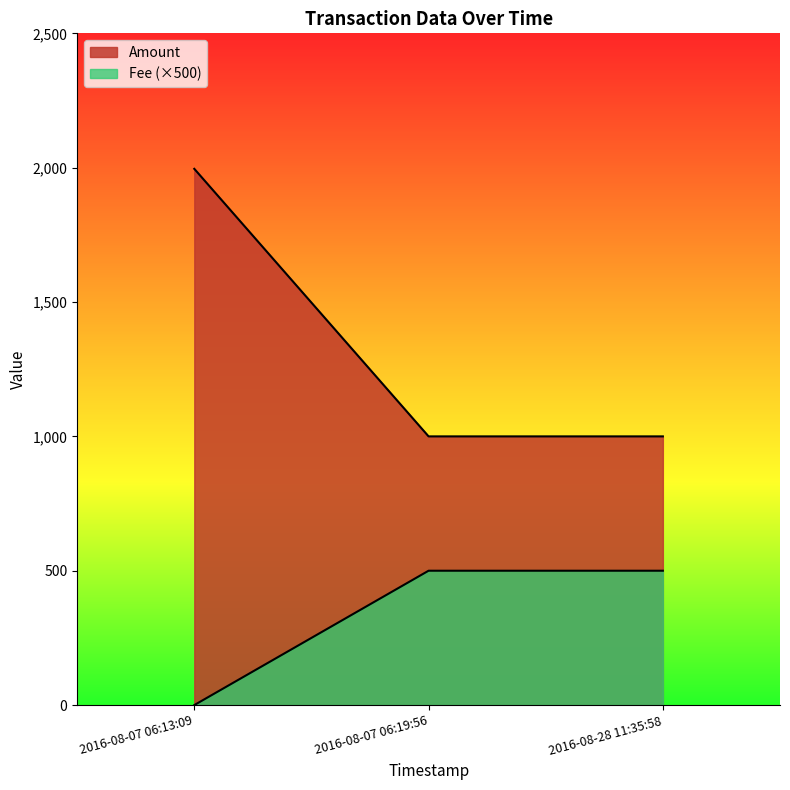

Does the chart have visible grid lines?

No